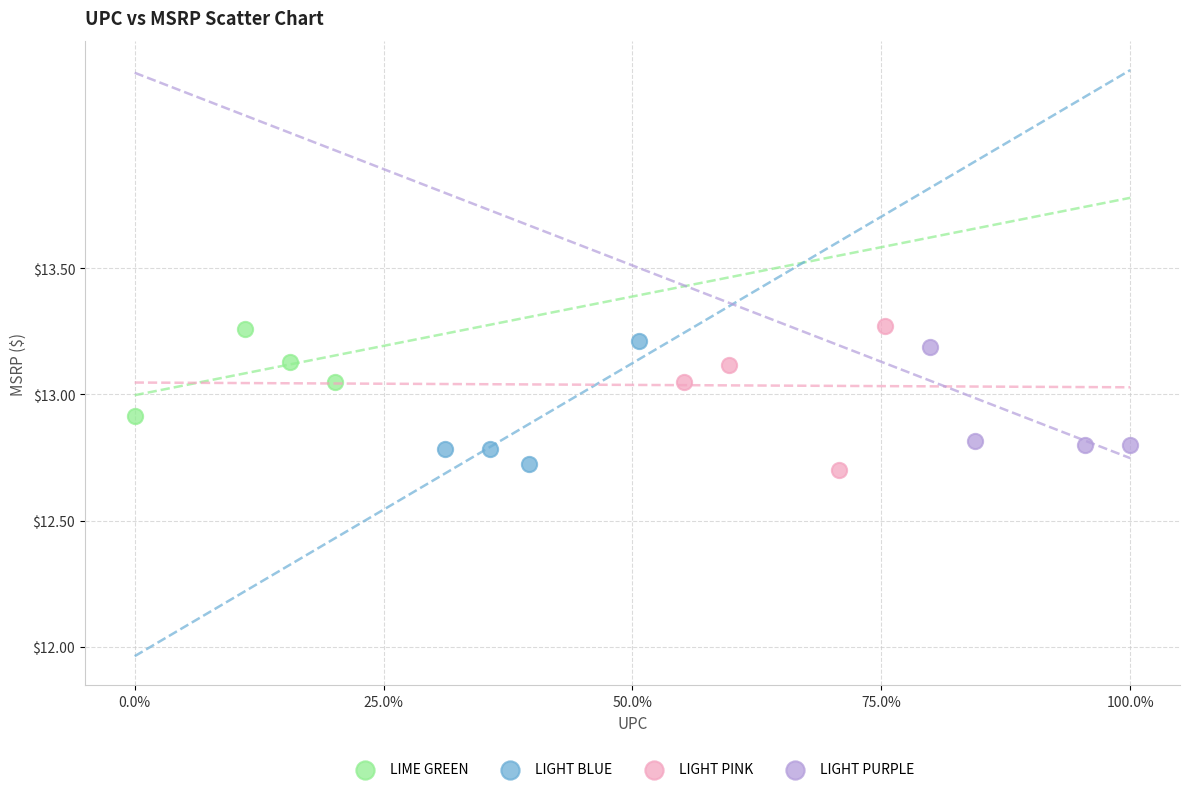

What are all the series names shown in the legend?

LIME GREEN, LIGHT BLUE, LIGHT PINK, LIGHT PURPLE